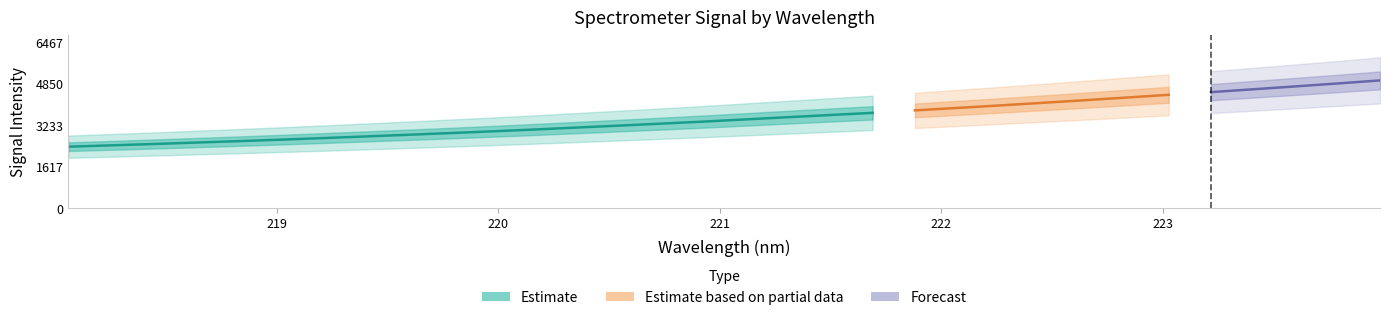

Which label corresponds to the smallest value in the chart?

218.0596